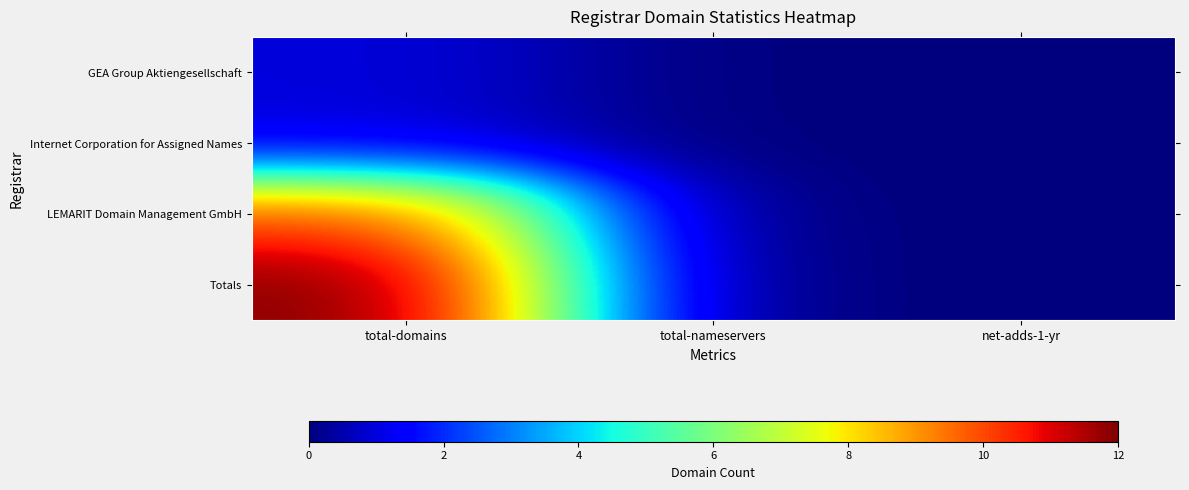

Reading left to right, what are all the values shown in this chart?

GEA Group Aktiengesellschaft: total-domains=1	total-nameservers=0	net-adds-1-yr=0
Internet Corporation for Assigned Names: total-domains=1	total-nameservers=0	net-adds-1-yr=0
LEMARIT Domain Management GmbH: total-domains=10	total-nameservers=0	net-adds-1-yr=0
Totals: total-domains=12	total-nameservers=0	net-adds-1-yr=0